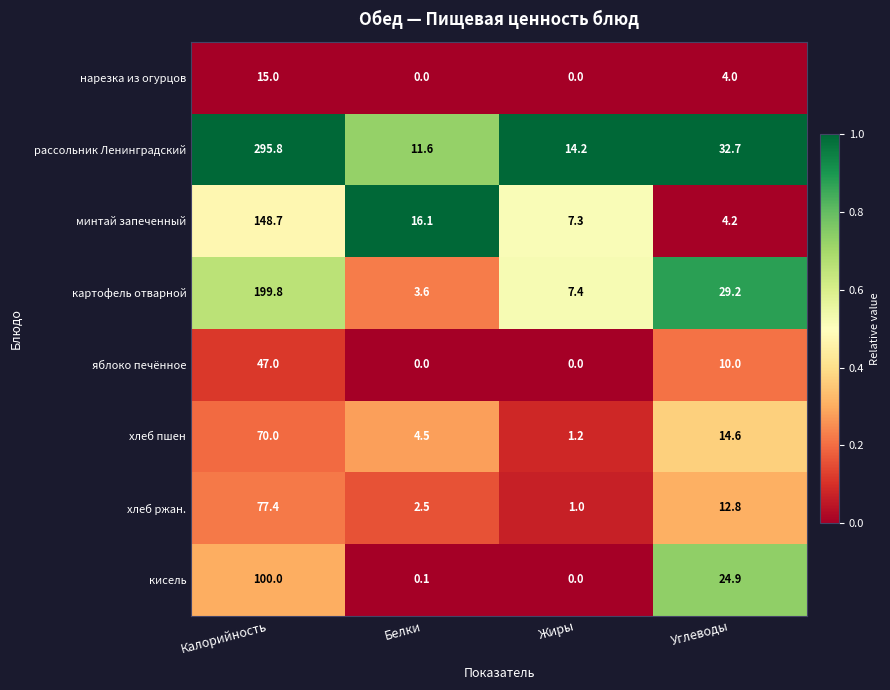

Which series has the widest spread of values?

рассольник Ленинградский